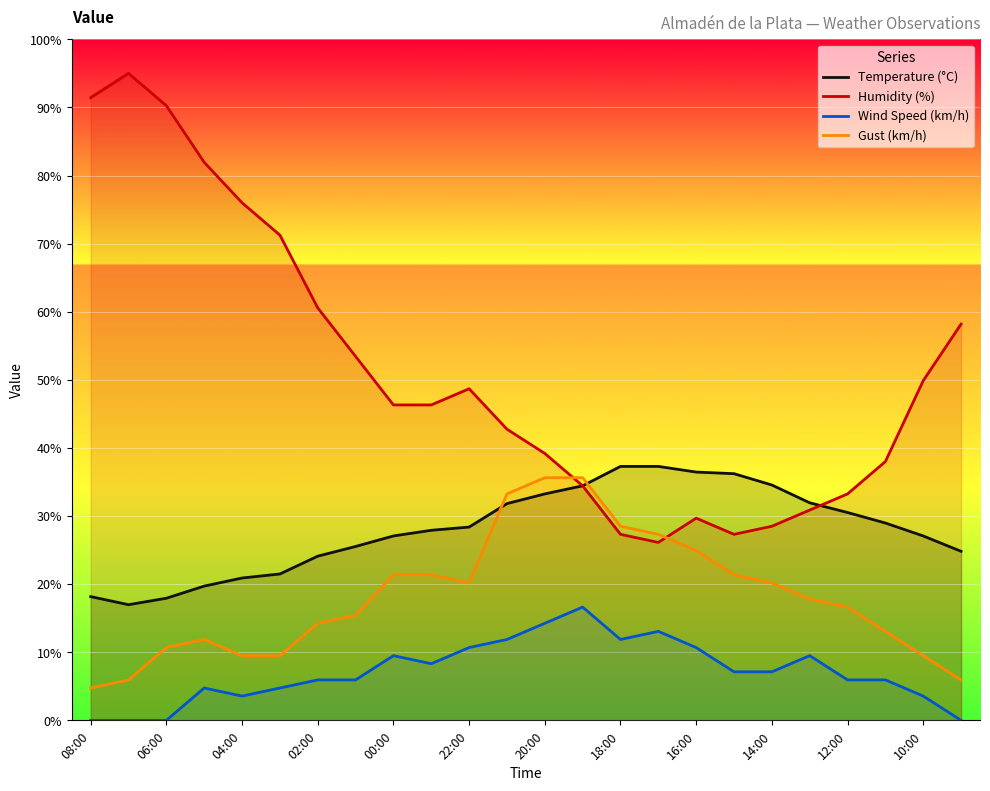

What are all the series names shown in the legend?

Temperature (°C), Humidity (%), Wind Speed (km/h), Gust (km/h)